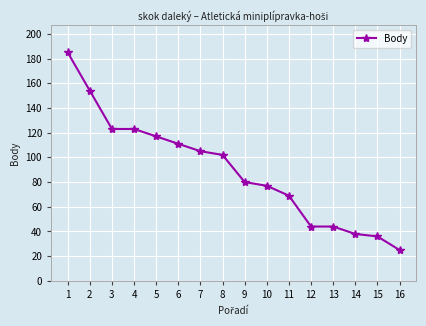

Between 9 and 16, which is larger?

9